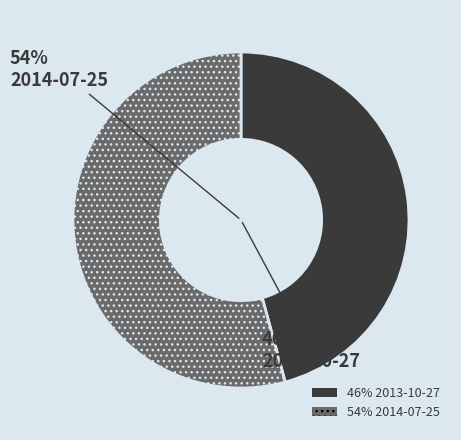

How much of the chart is everything except 2014-07-25?

45.8%